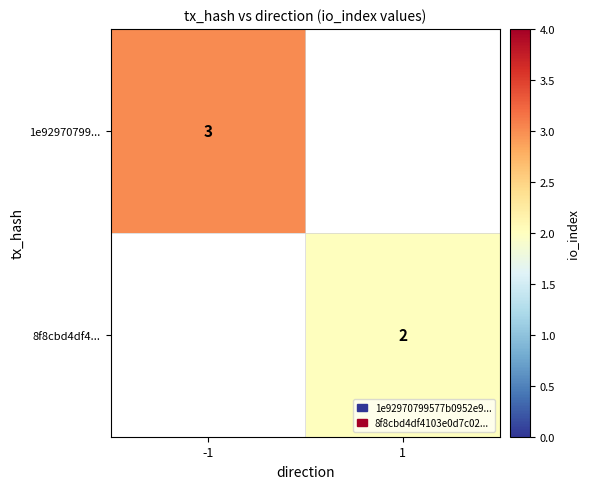

The value of 1e92970799... at -1 is 4.5. True or false?

False